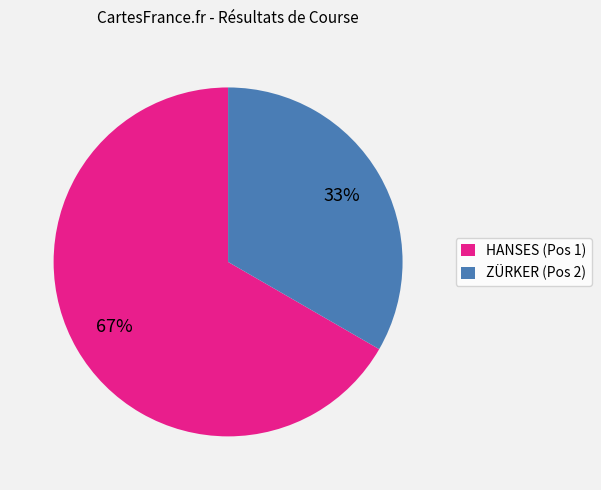

Which category has the biggest portion of the pie?

HANSES (Pos 1)